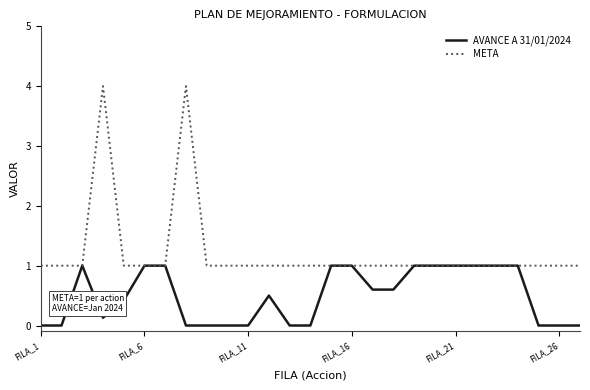

What is the average value of the AVANCE A 31/01/2024 series?

0.5